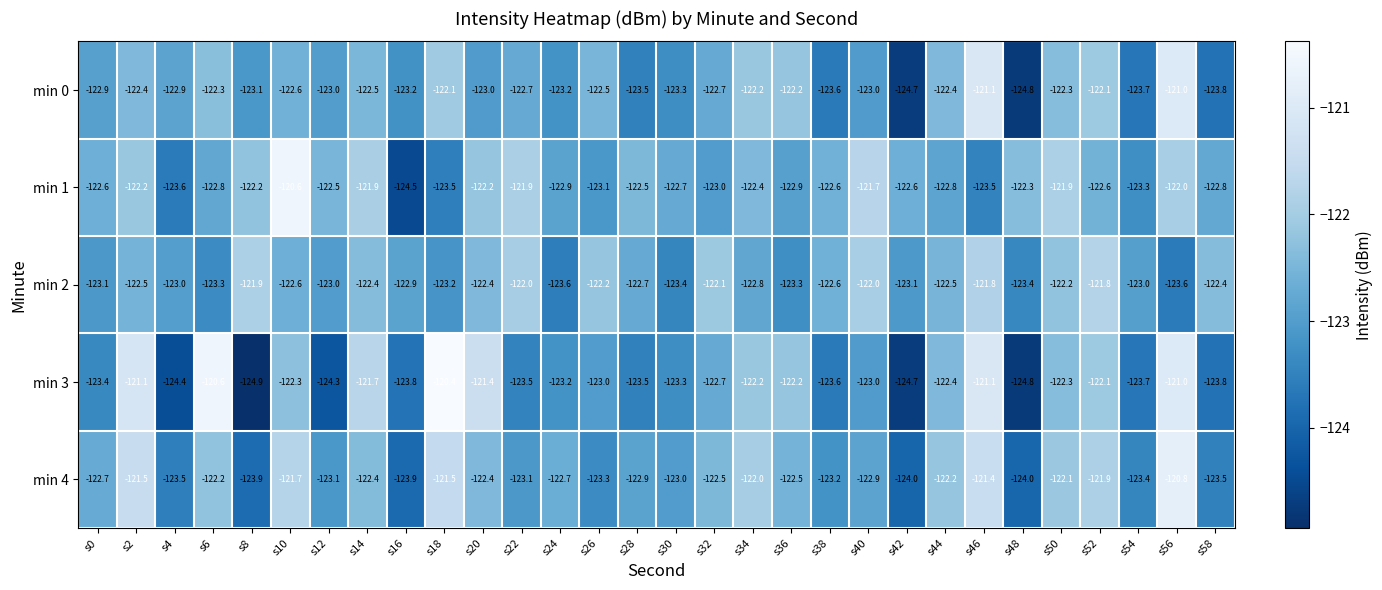

What is the difference between the maximum and minimum values in the min 0 series?

3.8